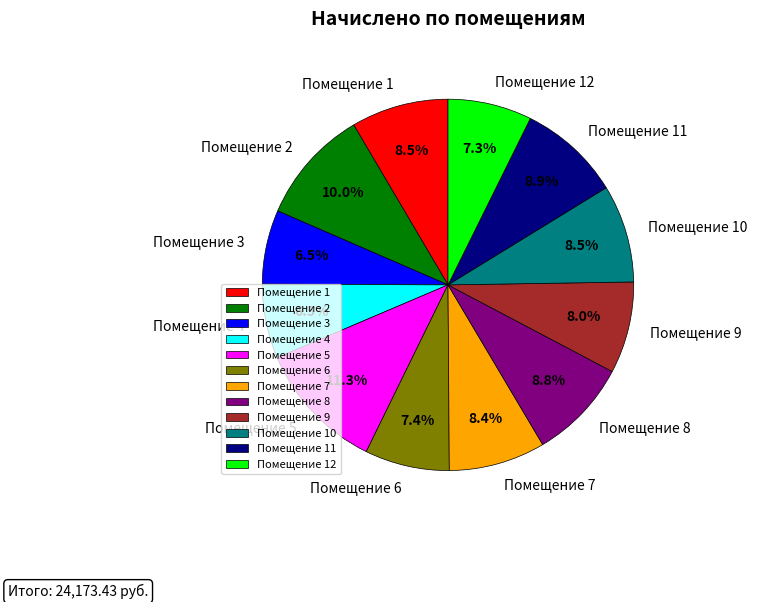

What is the largest slice in the pie chart?

Помещение 5